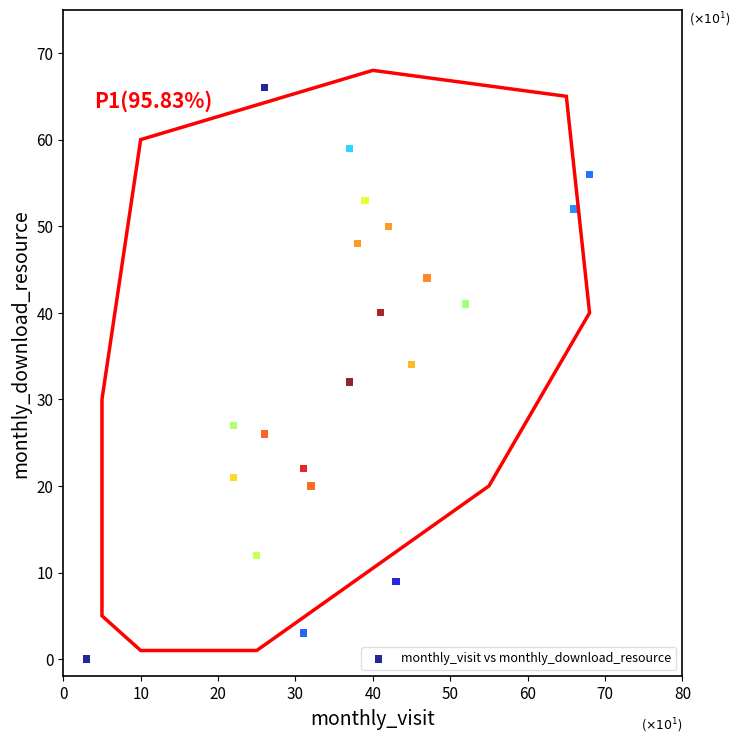

What is the range of X values (max minus min)?

65